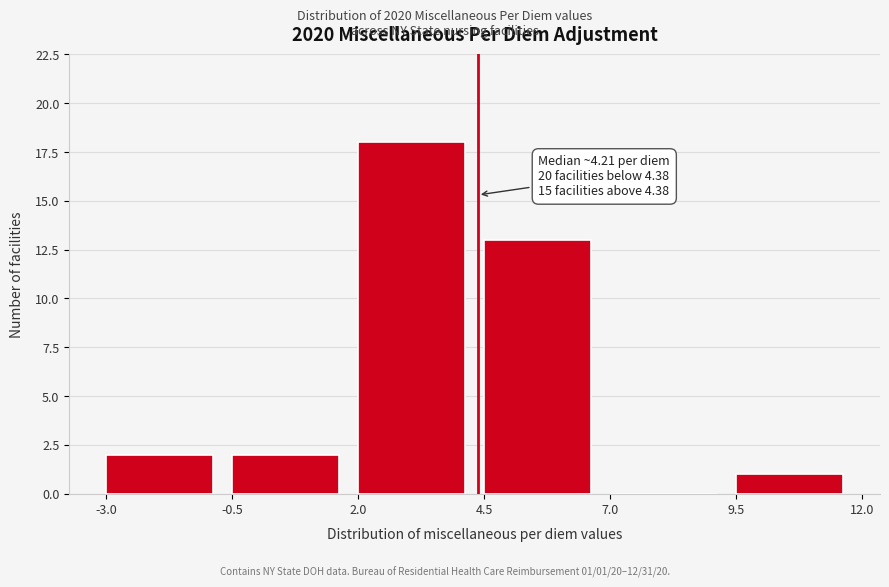

Over which range of the x-axis is the bar tallest?

2.0 to 4.5